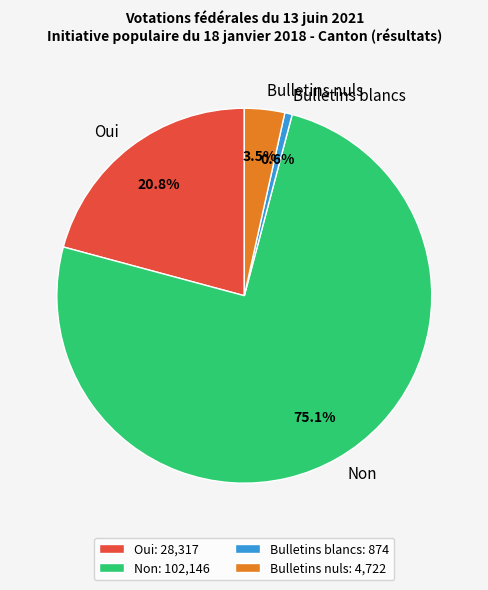

Which slice is the smallest?

Bulletins blancs